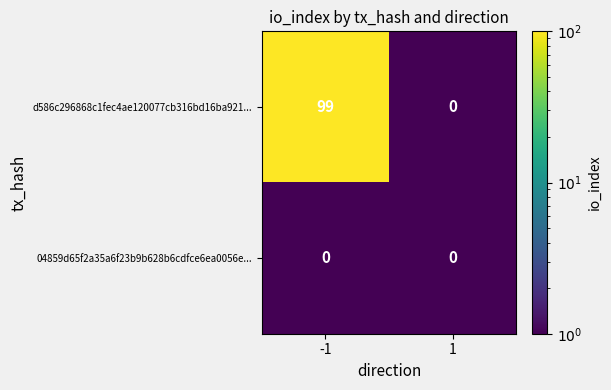

The value of 04859d65f2a35a6f23b9b628b6cdfce6ea0056e... at -1 is 0. True or false?

True